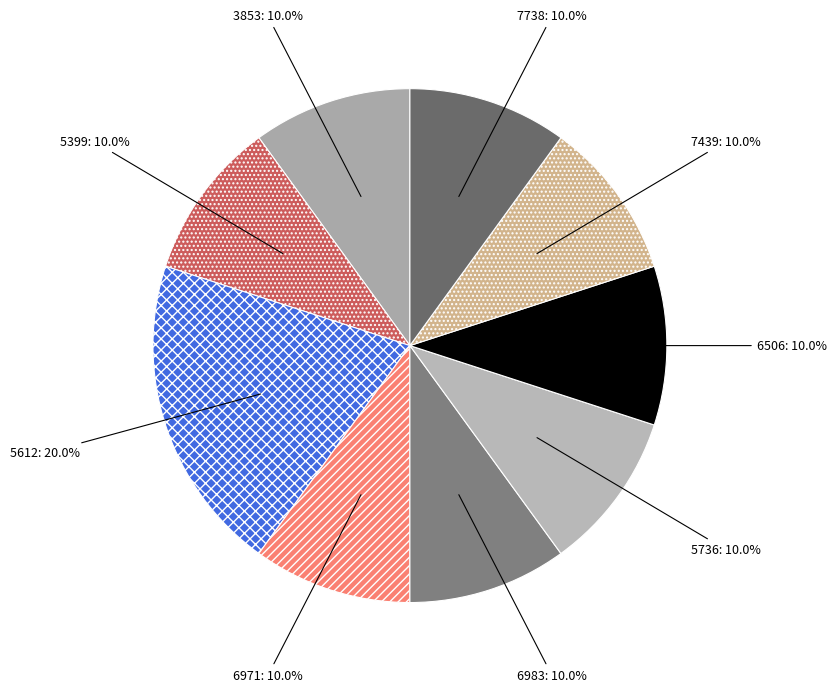

What is the largest slice in the pie chart?

5612